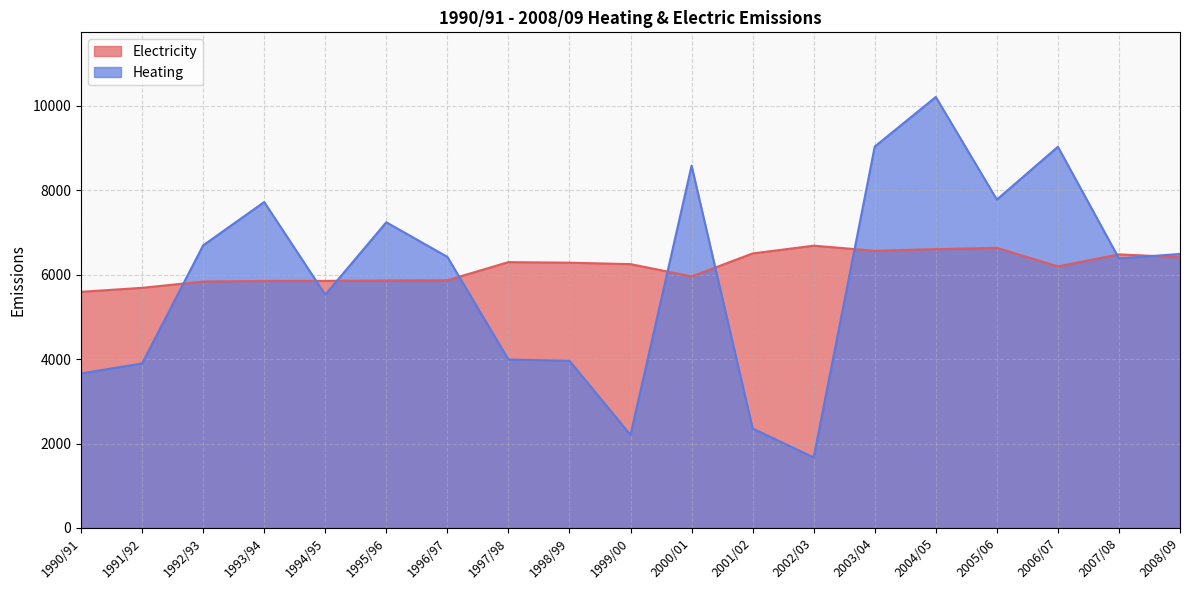

Where do Electricity and Heating first cross each other?

1991/92 and 1992/93